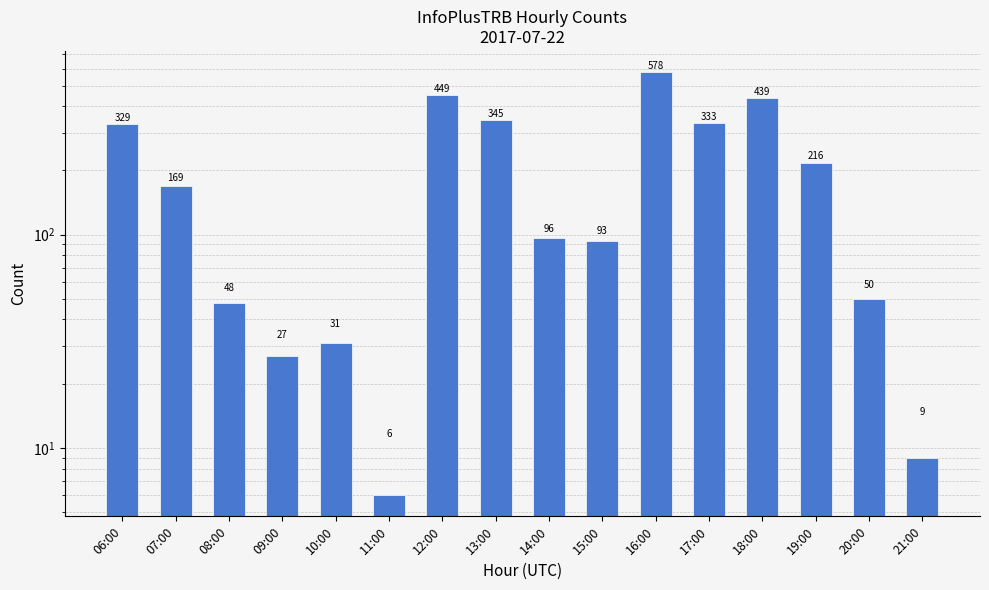

What is the difference between the maximum and second lowest values?

569